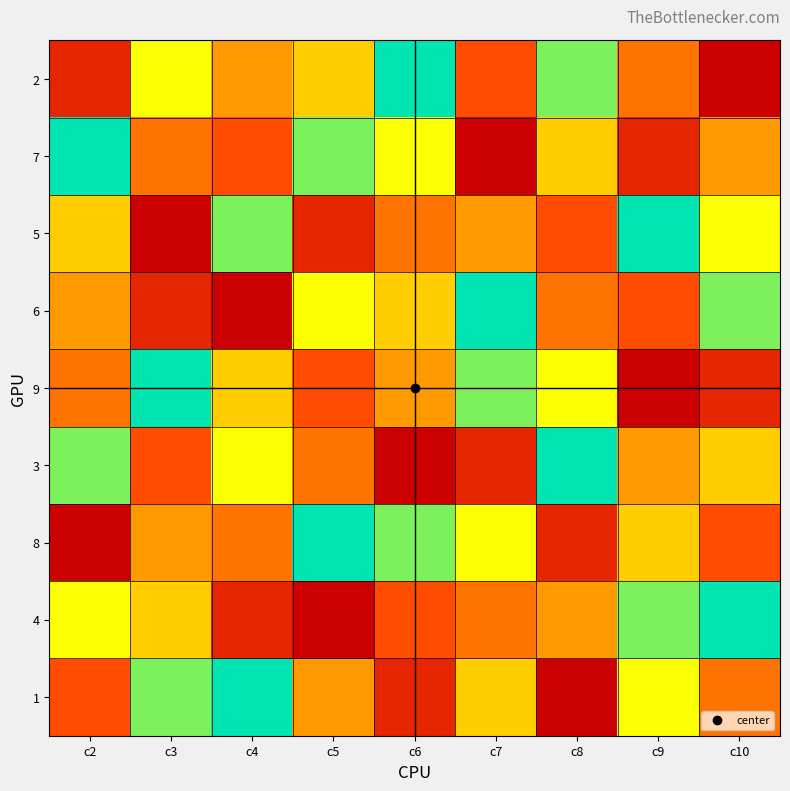

List the series in order of their peak value, highest first.

2, 7, 5, 6, 9, 3, 8, 4, 1